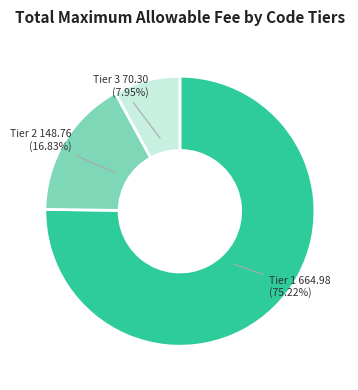

Is there any slice that represents more than half of the pie?

Yes